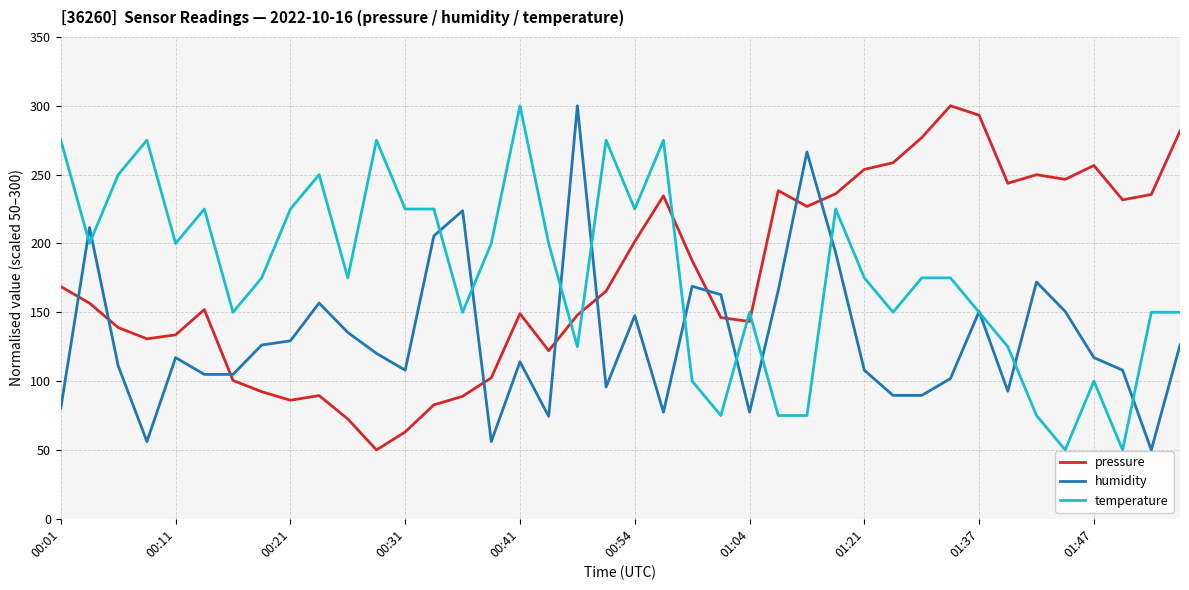

True or false: pressure and temperature cross at least once.

True